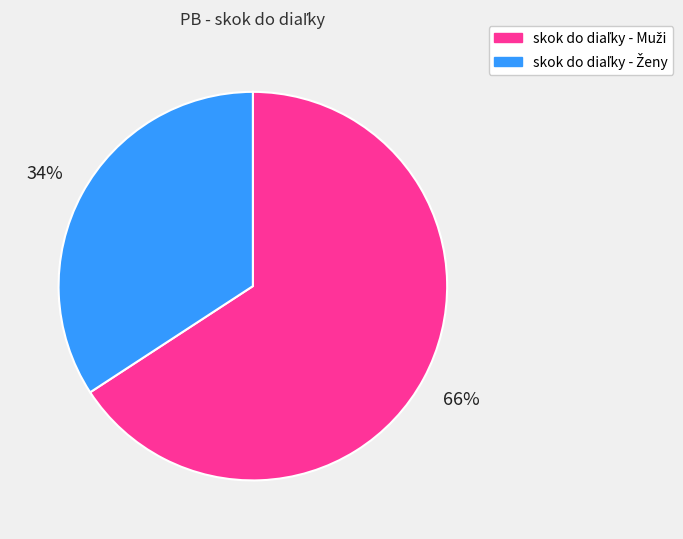

To the nearest percent, what is the difference between the largest and smallest slice percentages?

32%